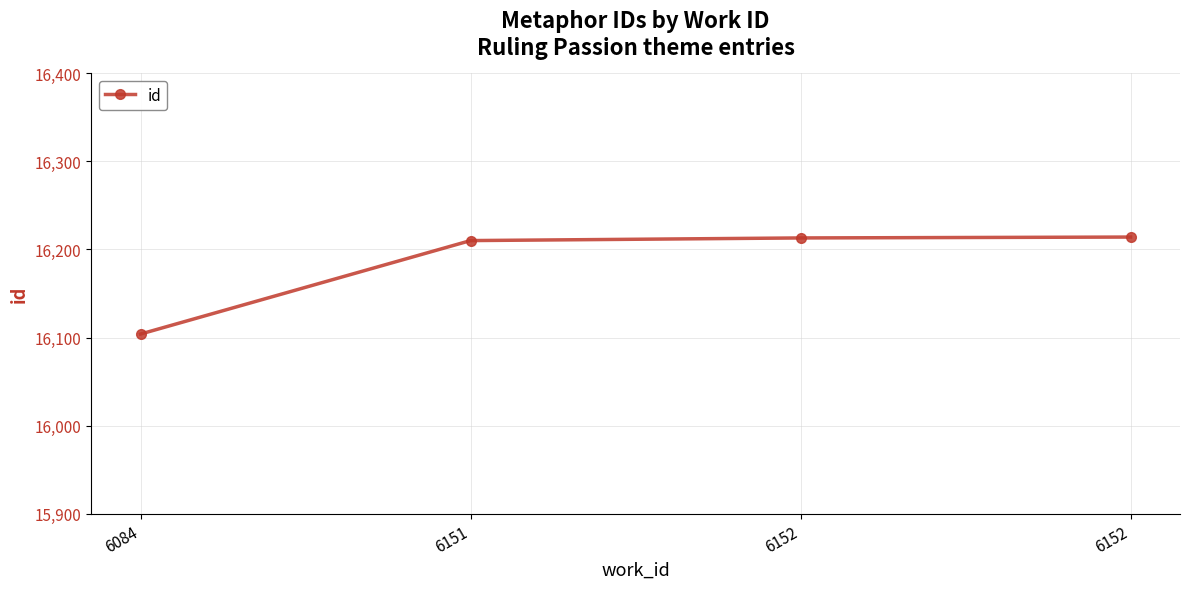

True or false: the data has more than 0 interior local peaks.

False